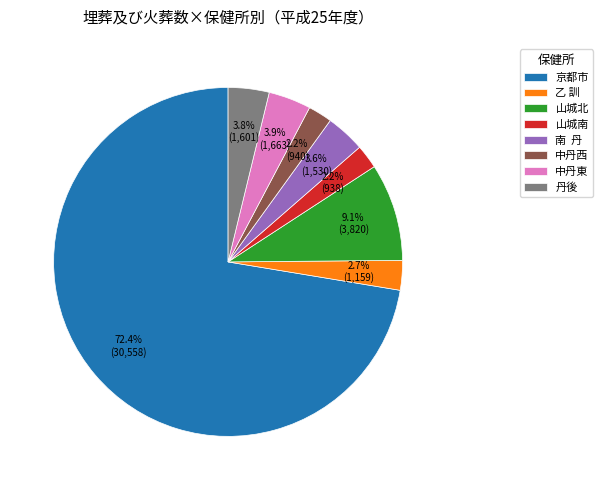

Combined, do 乙 訓 and 中丹西 account for over 50%?

No